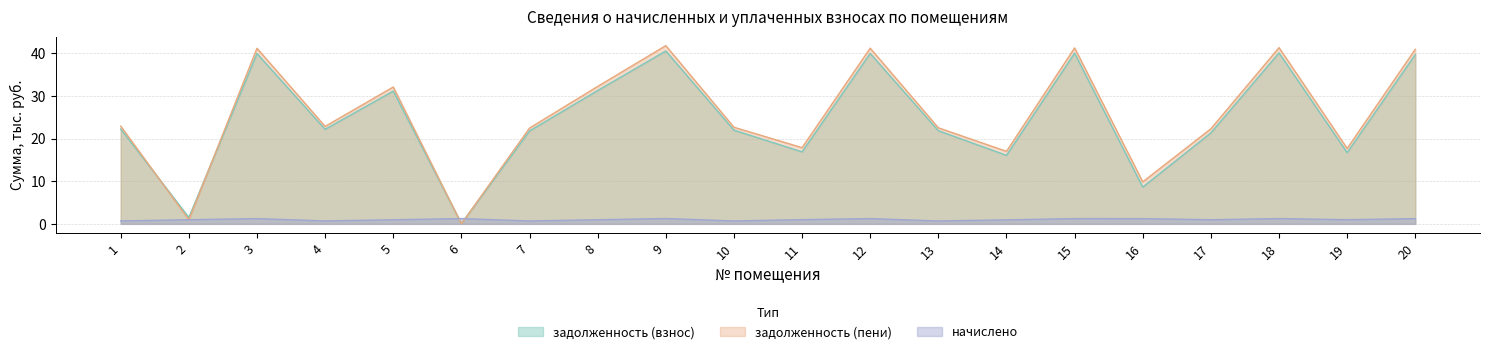

Rank the series by their maximum value, from highest to lowest.

задолженность (пени), задолженность (взнос), начислено